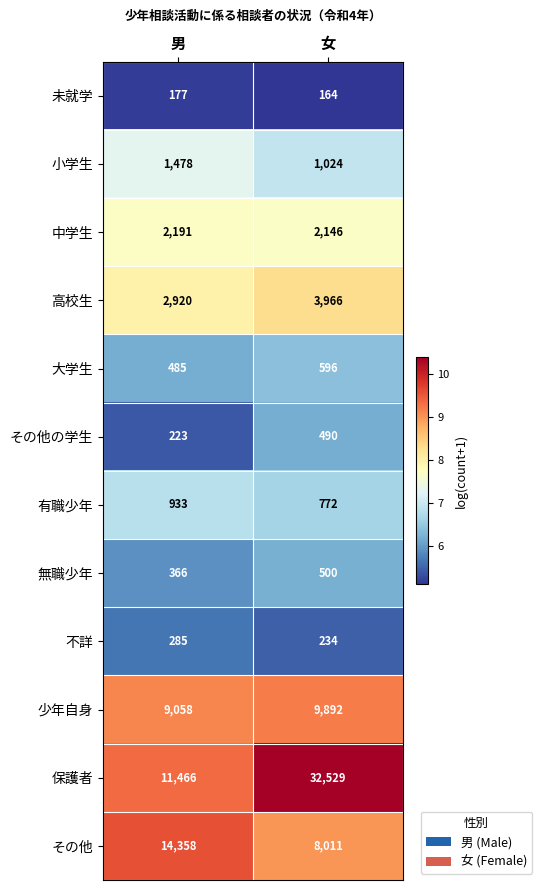

What is the total value across all series at 女?

60324